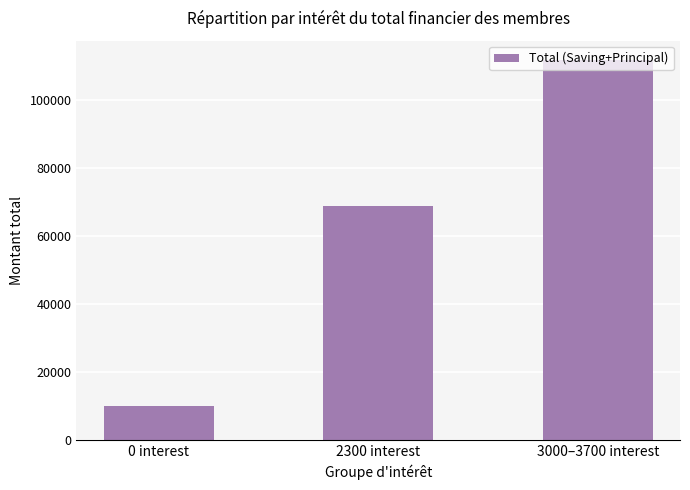

What is the value of the 3rd bar from the left?

111900